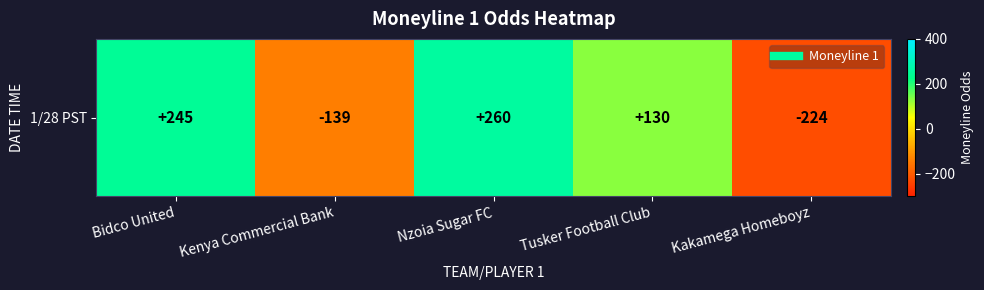

How many values are below zero?

2